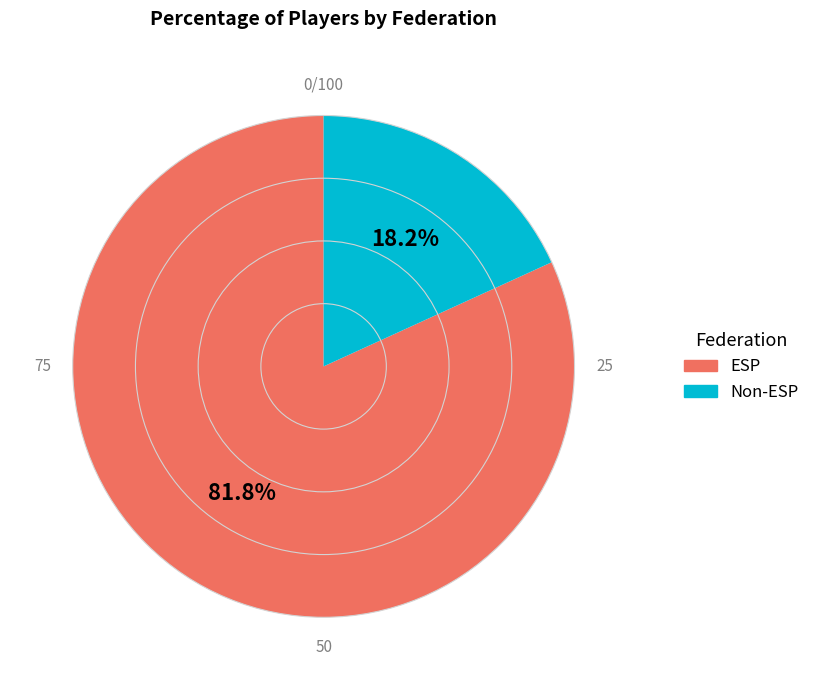

Does Non-ESP account for over 50% of the chart?

No